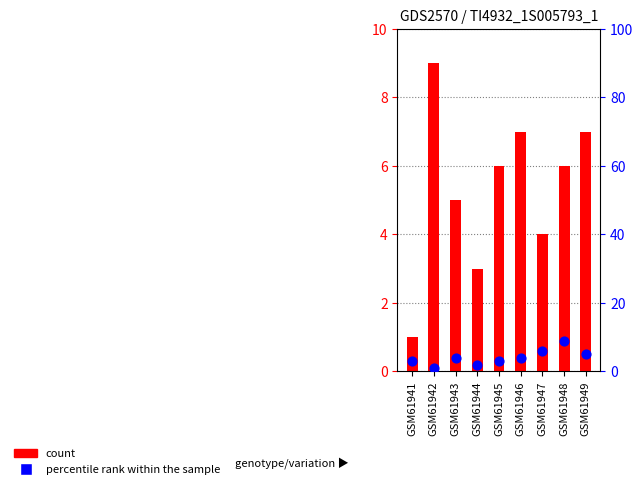

Is the value of percentile rank within the sample at GSM61941 greater than the value of count at GSM61941?

Yes